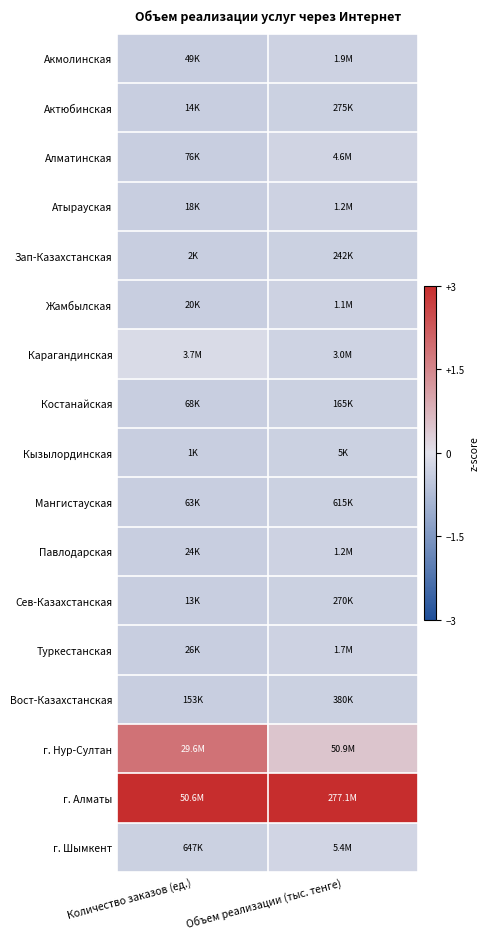

What is the total value across all series at Количество заказов (ед.)?

-0.4